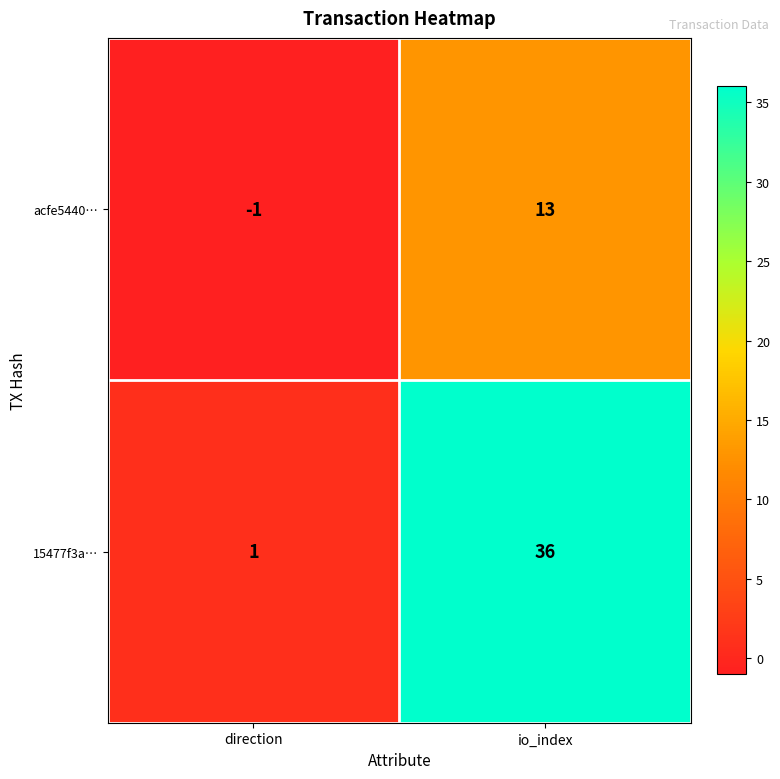

The 15477f3a… series shows 36 at io_index. True or false?

True